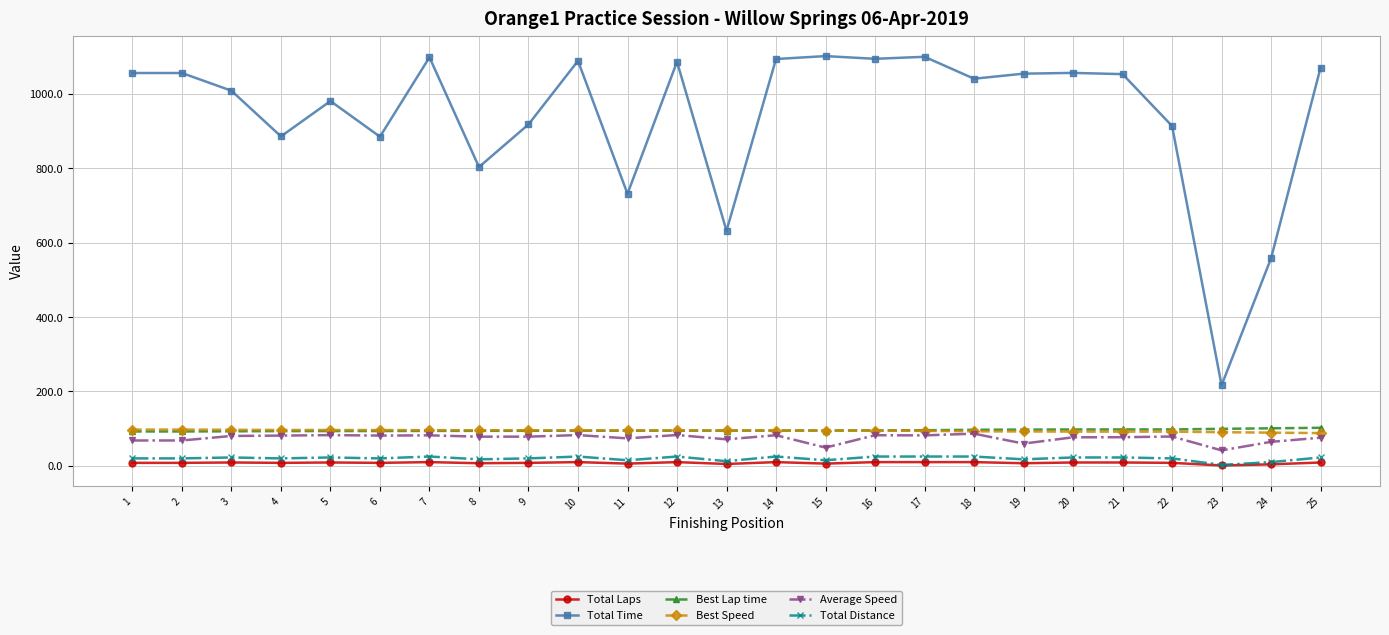

What are all the series names shown in the legend?

Total Laps, Total Time, Best Lap time, Best Speed, Average Speed, Total Distance